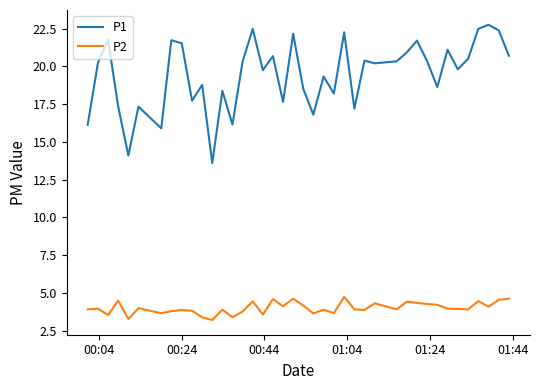

Rank the series by their maximum value, from highest to lowest.

P1, P2